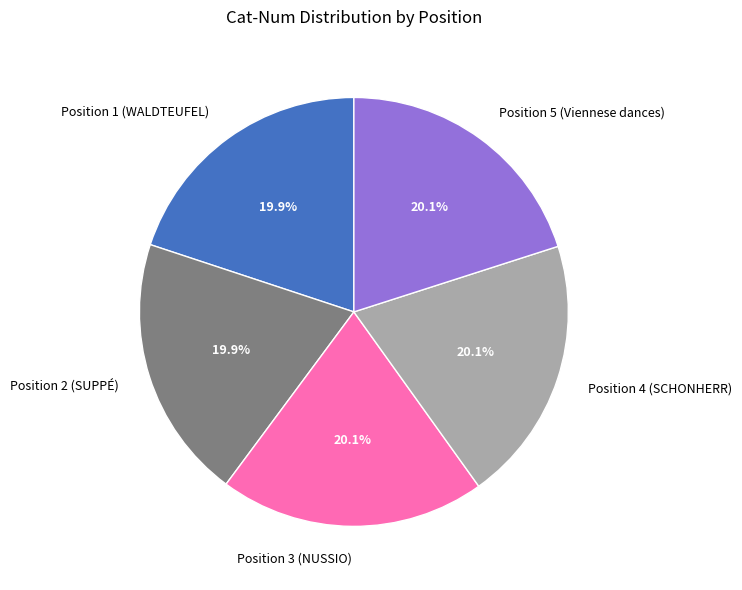

Does Position 3 (NUSSIO) account for over 50% of the chart?

No